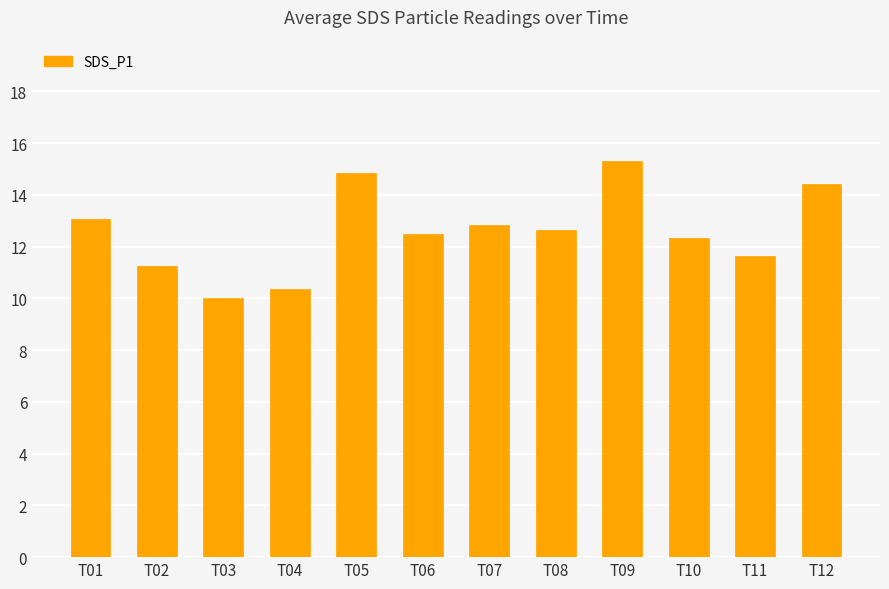

What is the difference between the second highest and minimum values?

4.8